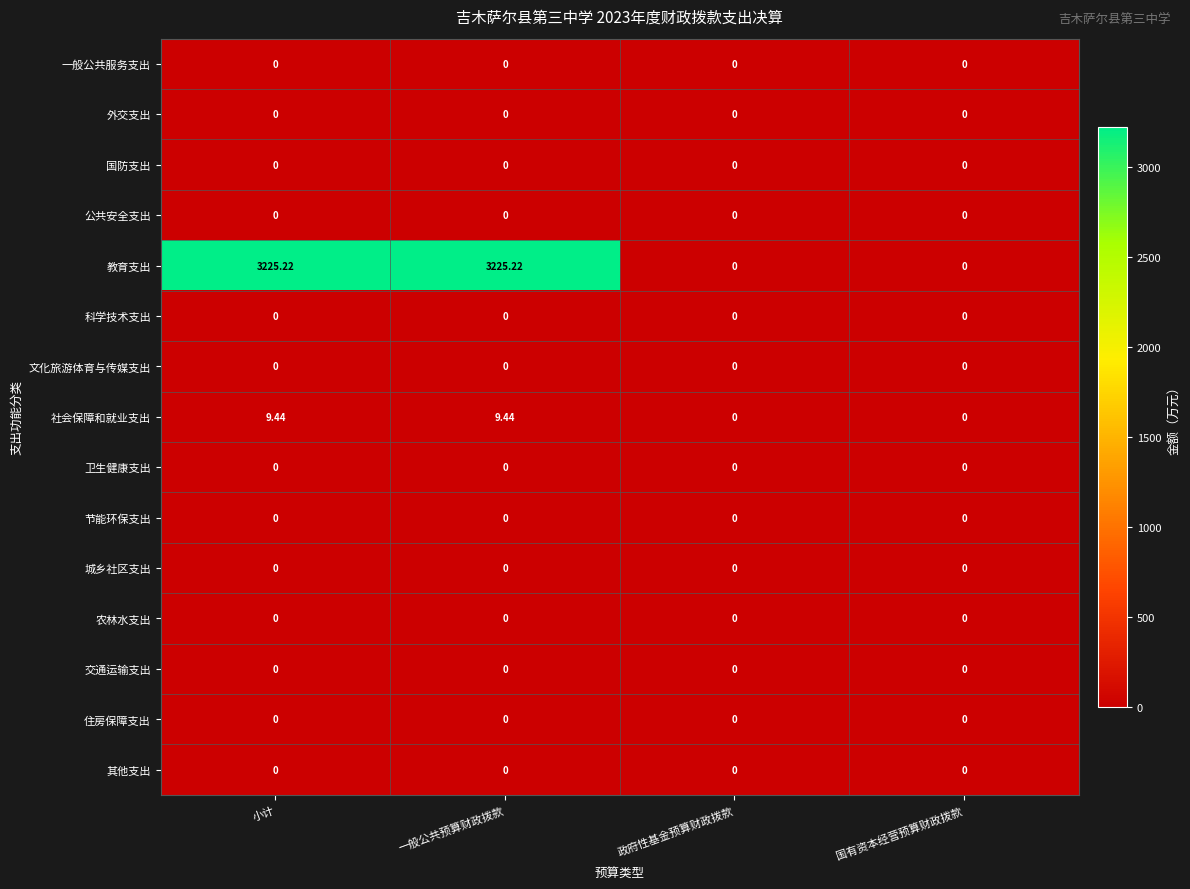

Which series has the widest spread of values?

教育支出